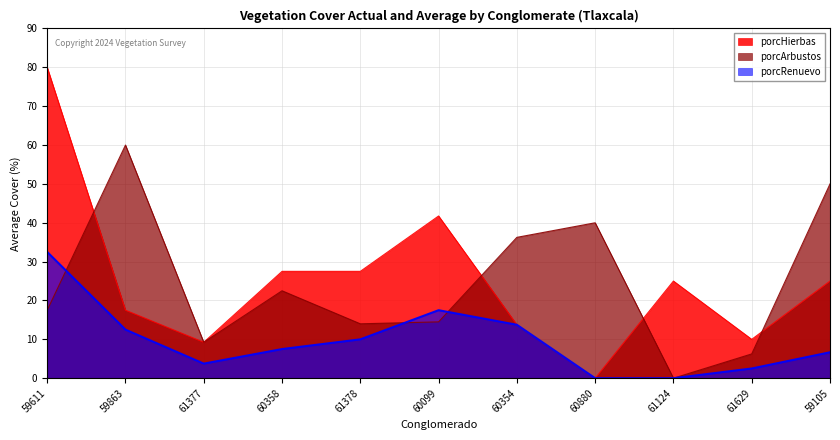

The value of porcArbustos at 59611 is 17.5. True or false?

True